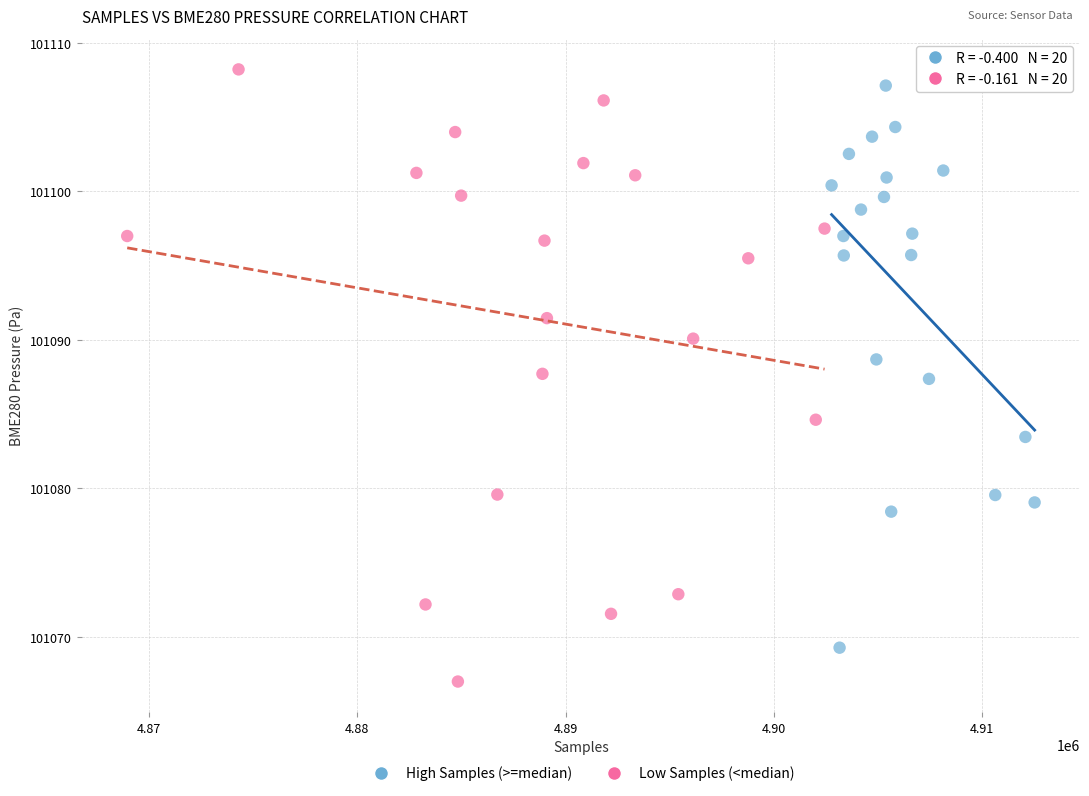

Which series has the largest Y range (max minus min)?

Low Samples (<median)